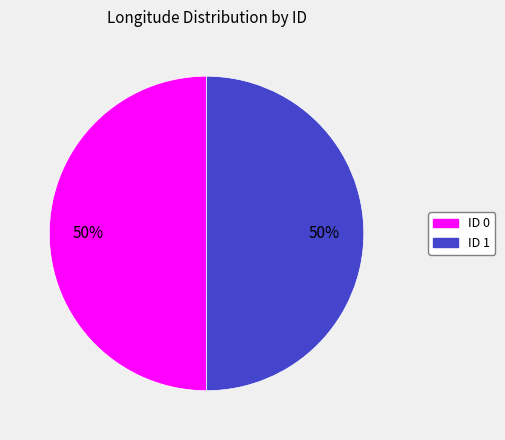

To the nearest percent, what is the average slice percentage?

50%